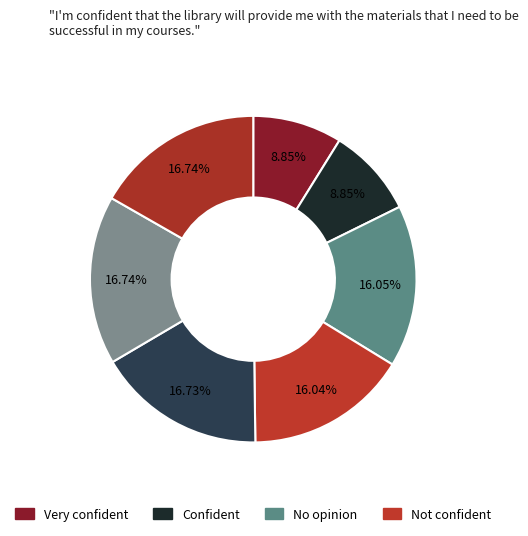

Count the number of slices in the pie.

7